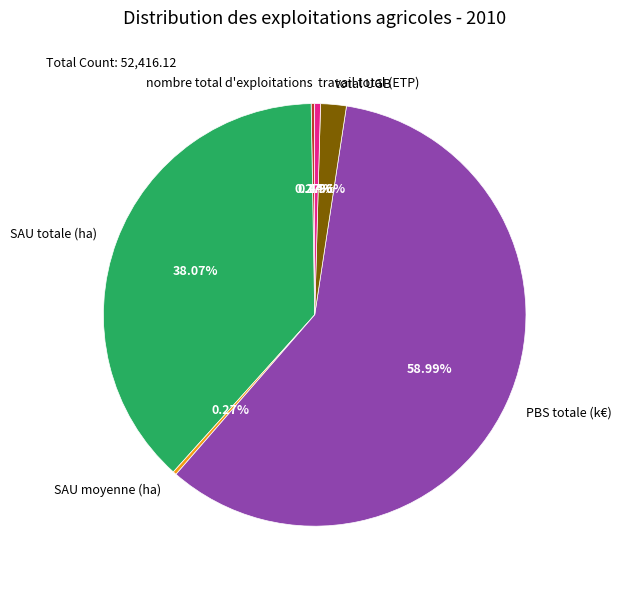

True or false: PBS totale (k€) accounts for 72% of the total.

False